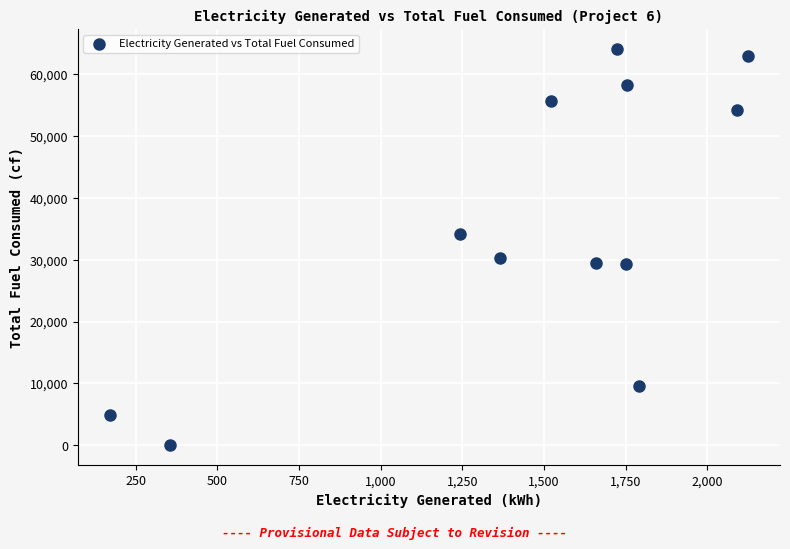

What is the average Y value?

36072